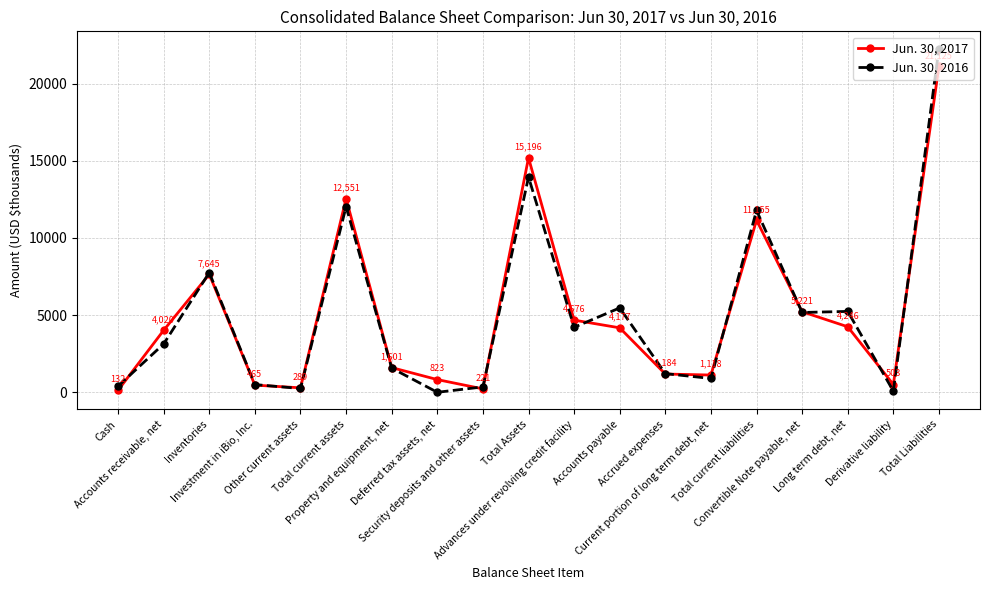

Which series changed the most between Accounts receivable, net and Long term debt, net?

Jun. 30, 2016